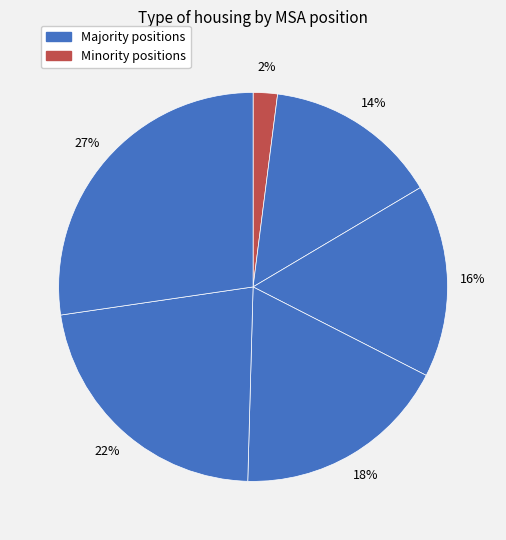

Count the number of slices in the pie.

6